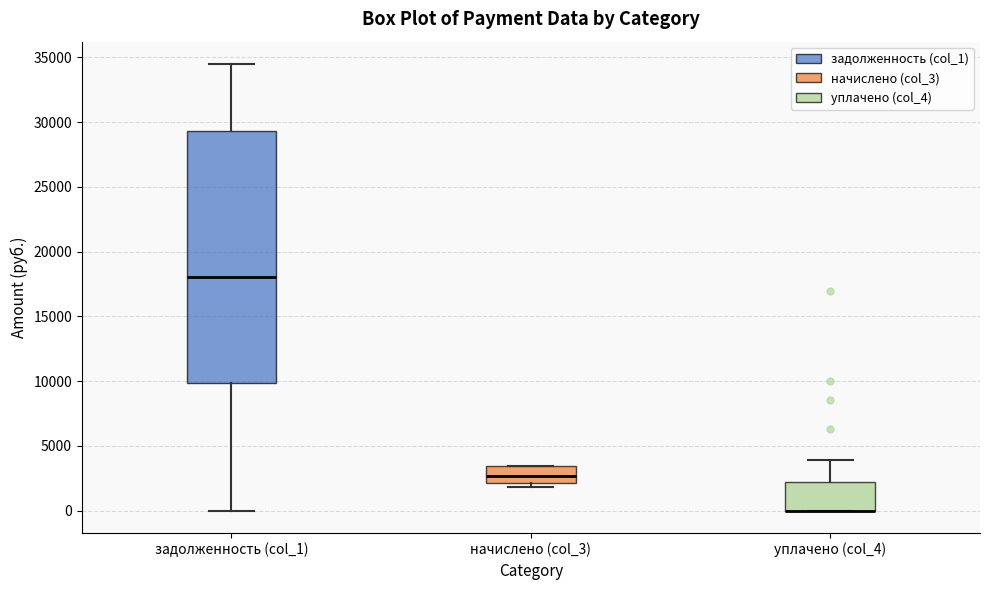

Reading left to right, transcribe this box plot: for each box, give where its median line is, the range the box spans, and where its two whiskers end, as read against the y-axis. The values are not printed on the chart, so give them approximately, as read against the axis.

задолженность (col_1): median 18000, box 10000 to 29500, whiskers 0 to 34500
начислено (col_3): median 2500, box 2000 to 3500, whiskers 2000 (just below the box's lower edge) to 3500
уплачено (col_4): median 0 (drawn on the box's lower edge), box 0 to 2000, whiskers 0 to 4000